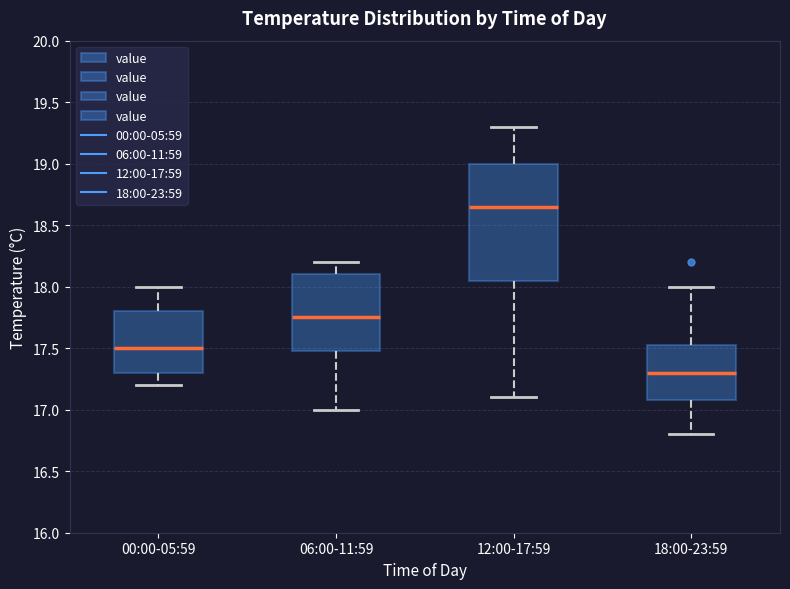

Which box's median line is the lowest?

18:00-23:59